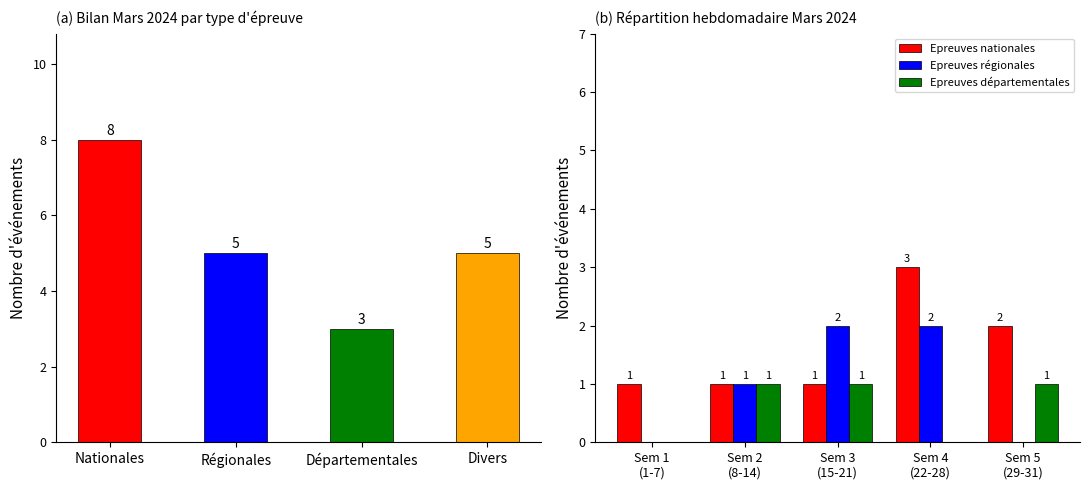

Count the number of categories in the chart.

5